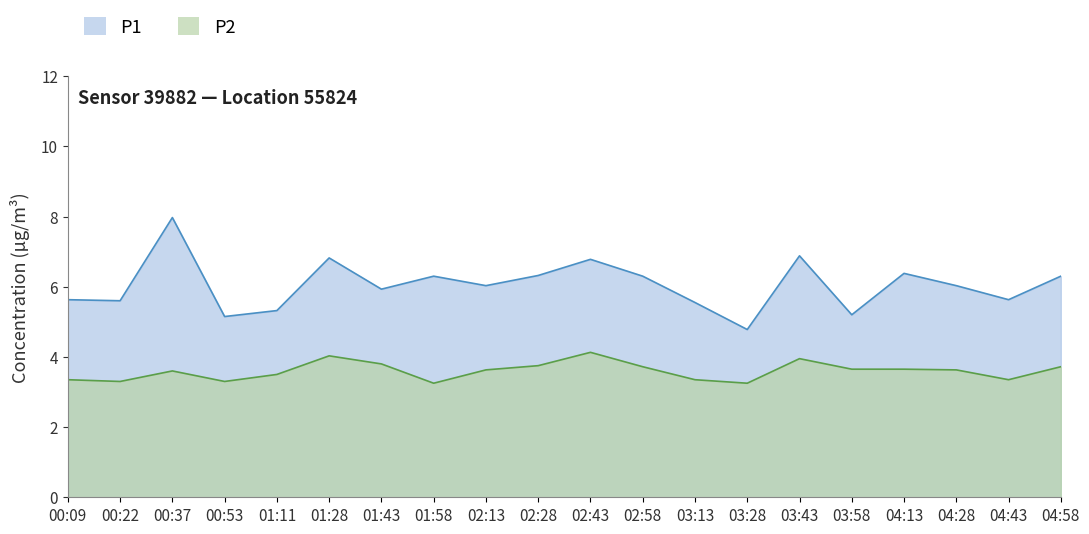

The P1 series shows 10.3 at 04:28. True or false?

False